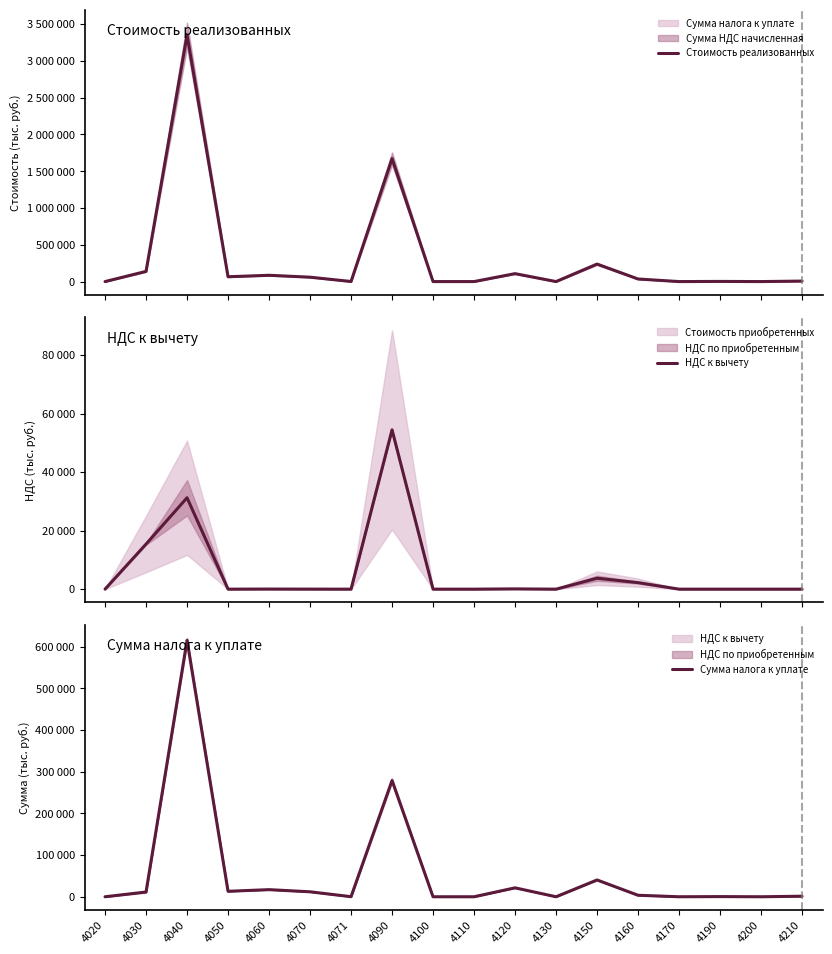

In НДС к вычету, how many points are higher than both neighbors (excluding endpoints)?

5